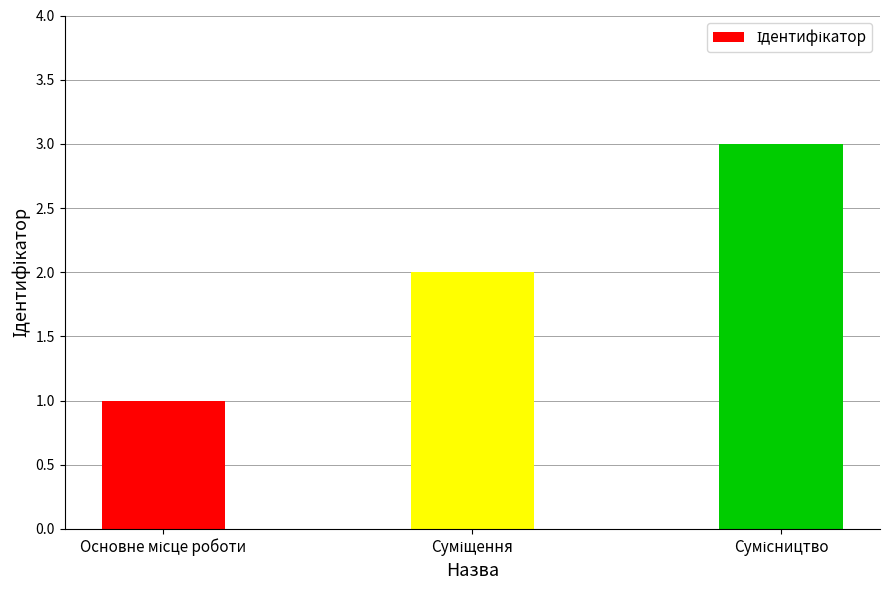

What is the maximum value shown in the chart?

3